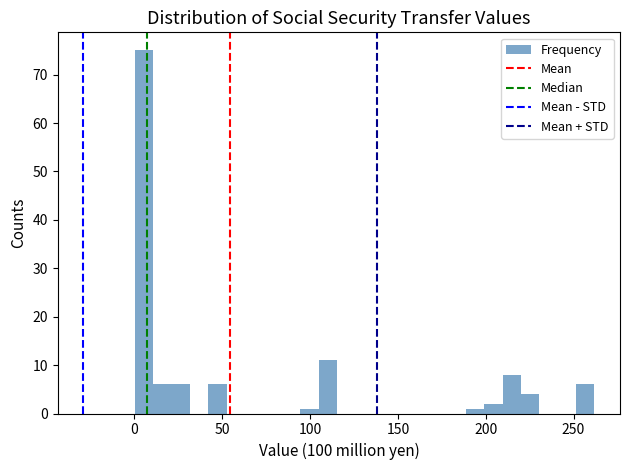

Around what value on the x-axis is the tallest bar? Give the approximate position of its centre, as read against the axis.

5